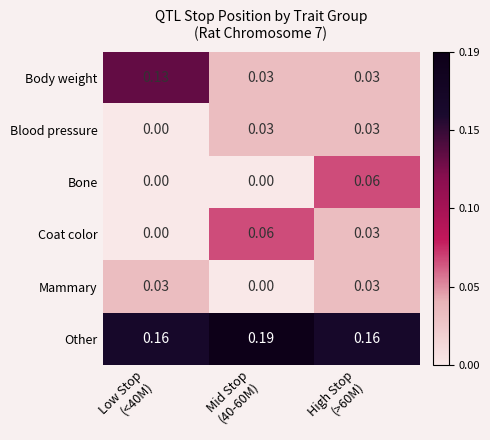

Which series has the widest spread of values?

Body weight